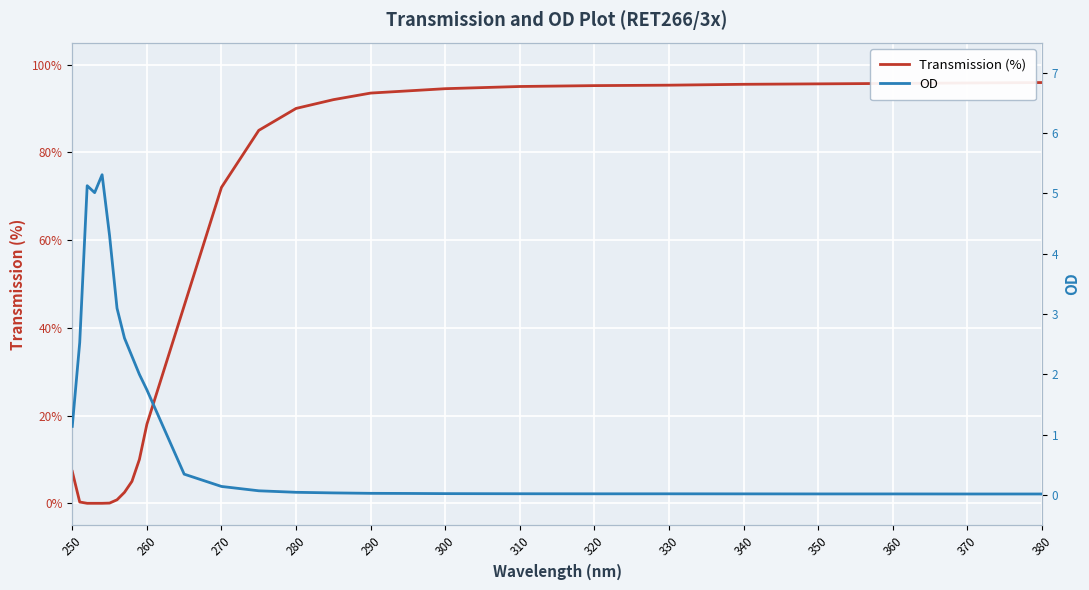

Rank the series by their maximum value, from highest to lowest.

Transmission (%), OD